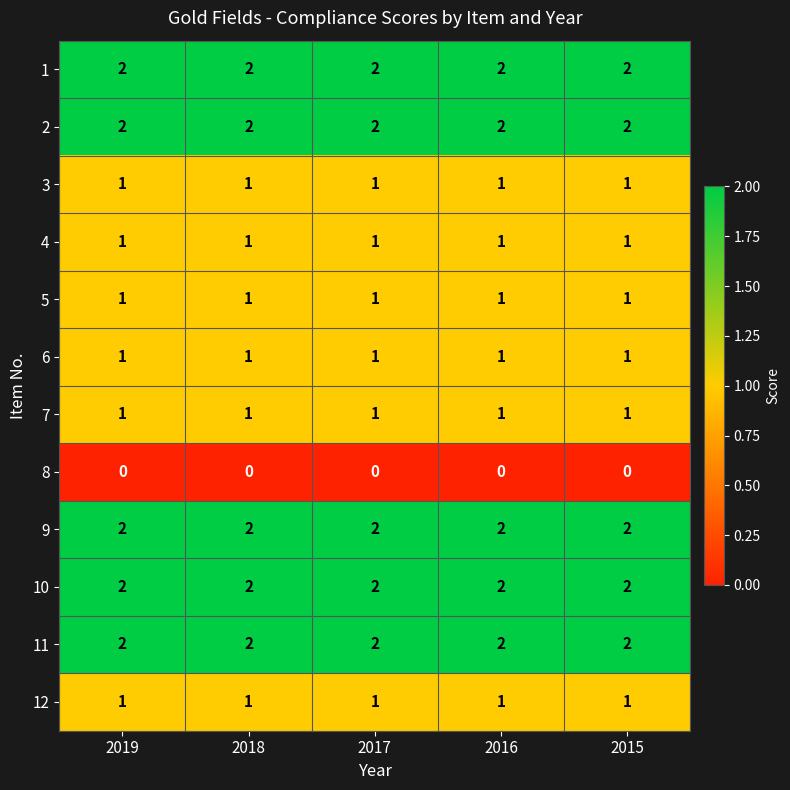

At how many categories does at least one series exceed 0?

5